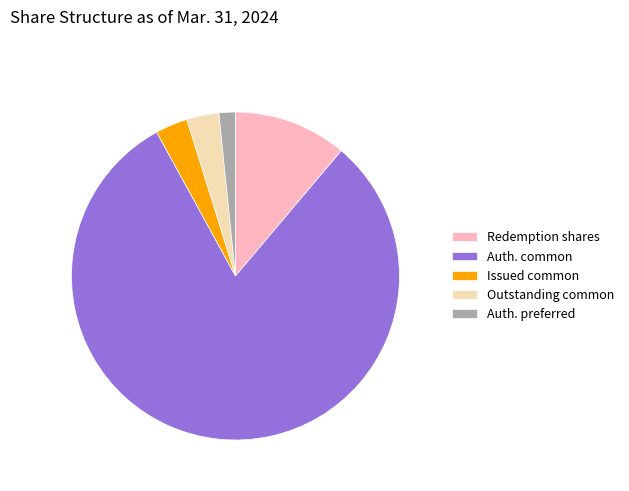

Approximately how many times larger is the value at Redemption shares compared to Auth. preferred?

6.9